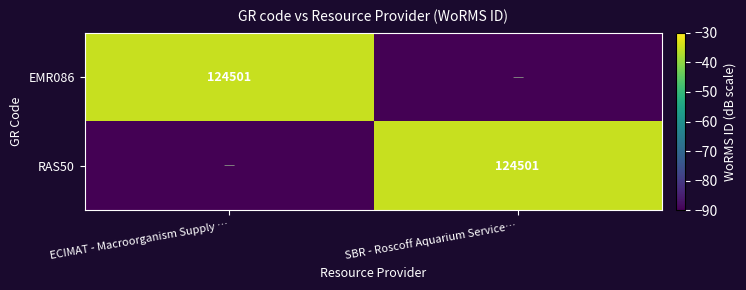

The value of RAS50 at SBR - Roscoff Aquarium Service… is 124501. True or false?

True